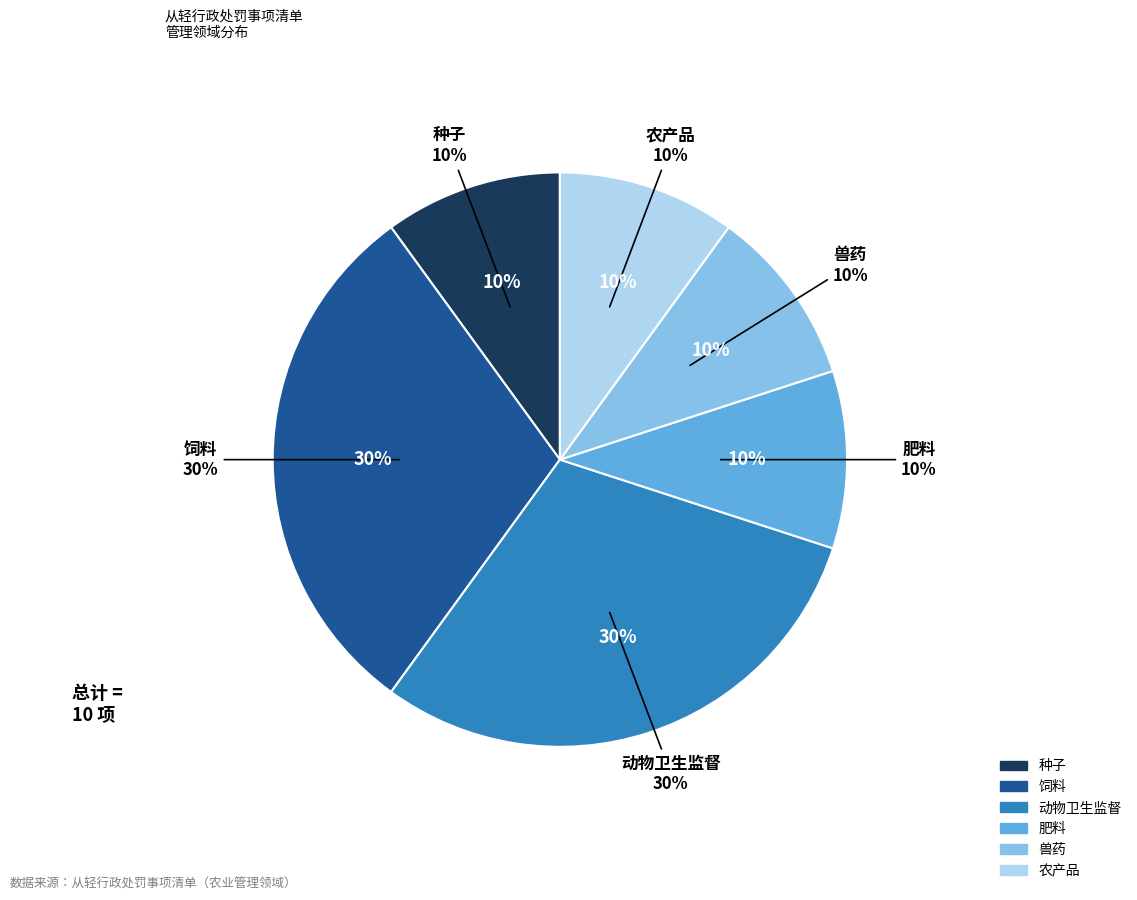

What percentage do 动物卫生监督 and 种子 together represent?

40.0%